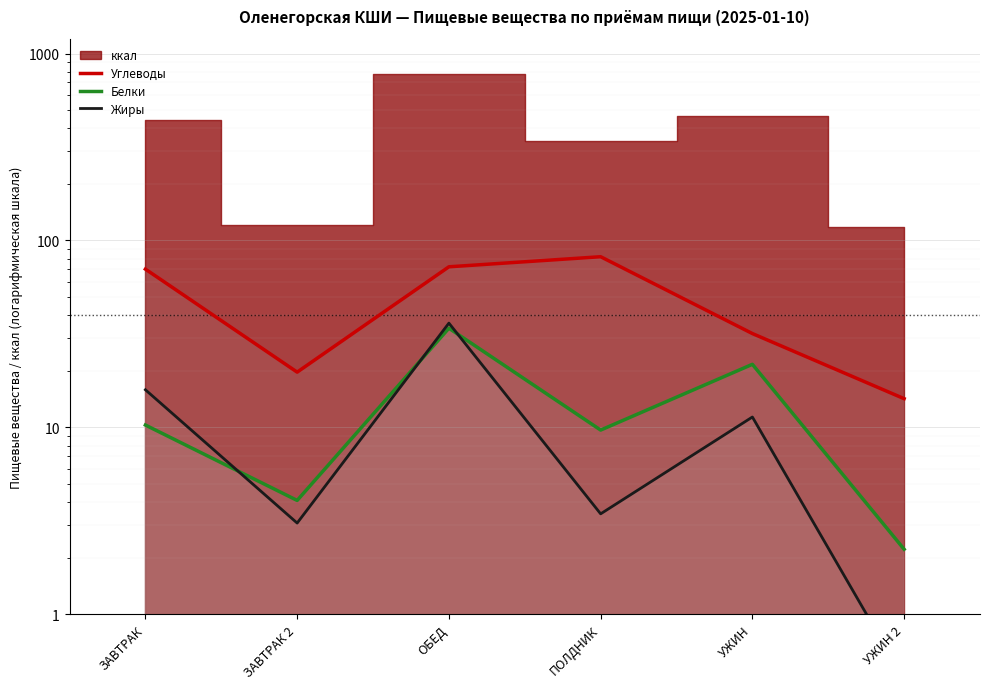

At ПОЛДНИК, list the series in order from largest to smallest.

Углеводы, Белки, Жиры